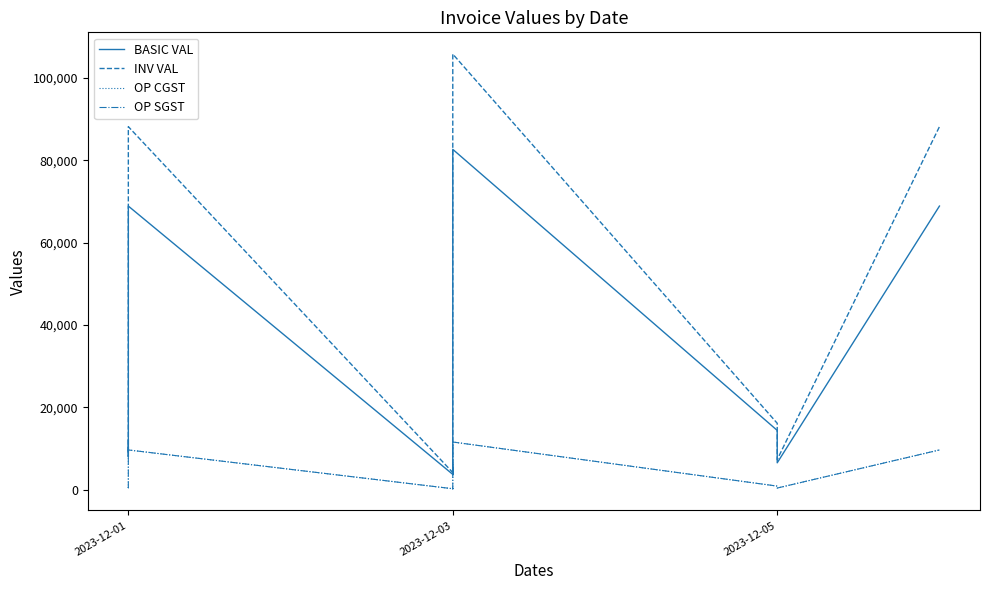

True or false: OP SGST and INV VAL intersect in this chart.

False